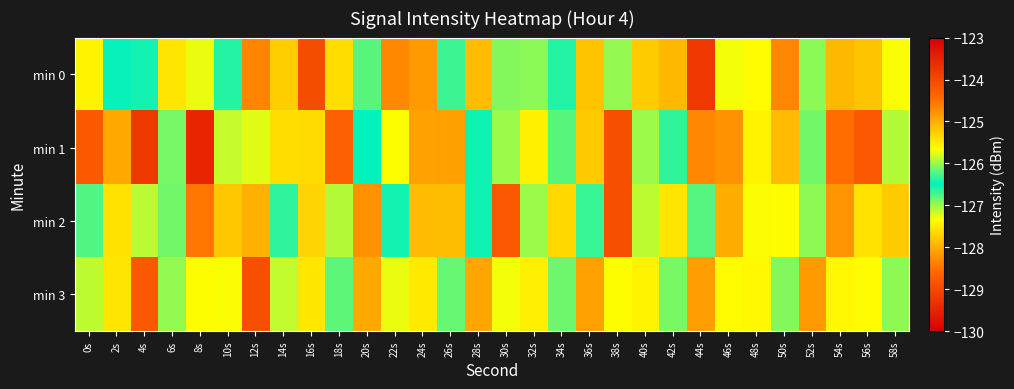

Rank the series by their maximum value, from lowest to highest.

min 3, min 2, min 0, min 1